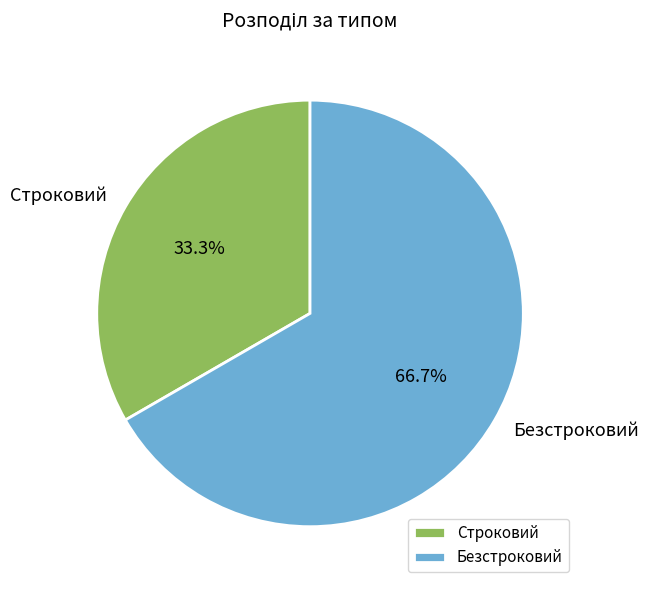

What is the smallest slice in the pie chart?

Строковий